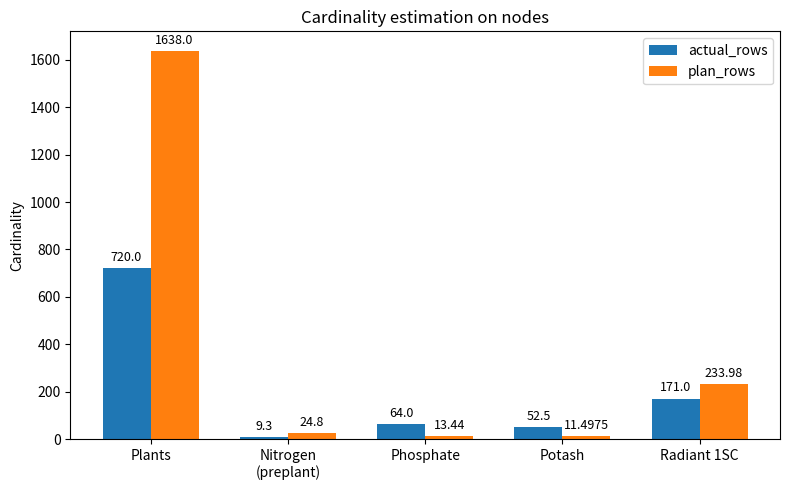

Which series has the largest range (max minus min)?

plan_rows